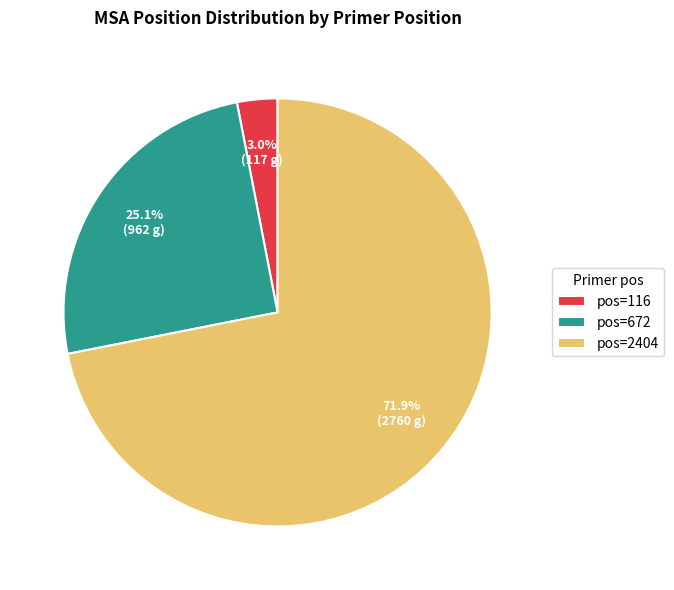

To the nearest percent, what is the average slice percentage?

33%